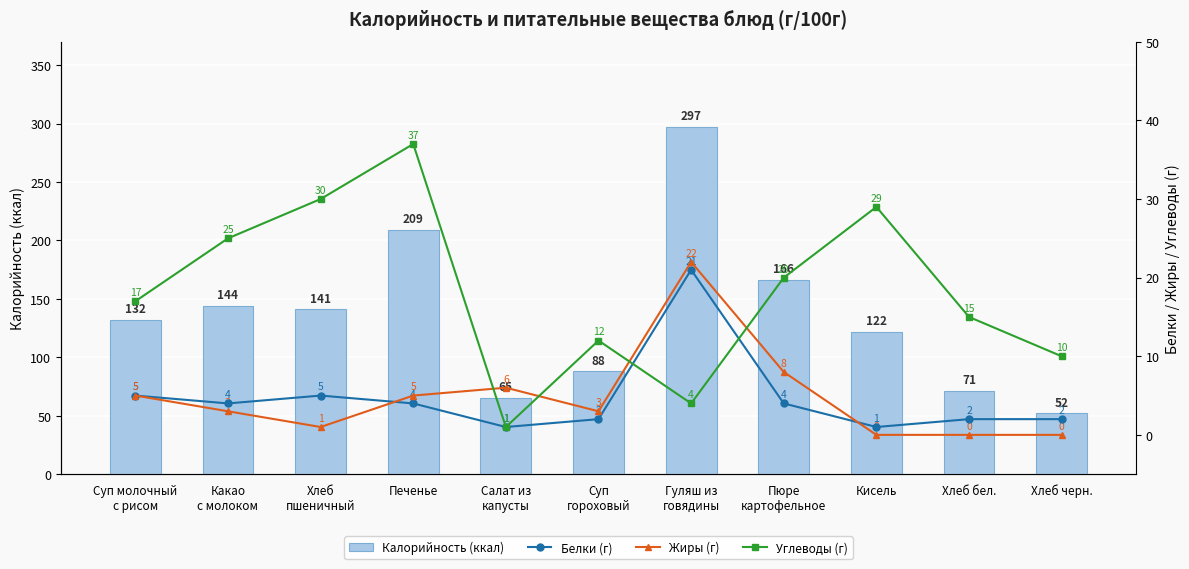

Reading left to right, extract all data points from this chart.

Калорийность (ккал): Суп молочный
с рисом=132	Какао
с молоком=144	Хлеб
пшеничный=141	Печенье=209	Салат из
капусты=65	Суп
гороховый=88	Гуляш из
говядины=297	Пюре
картофельное=166	Кисель=122	Хлеб бел.=71	Хлеб черн.=52
Белки (г): Суп молочный
с рисом=5	Какао
с молоком=4	Хлеб
пшеничный=5	Печенье=4	Салат из
капусты=1	Суп
гороховый=2	Гуляш из
говядины=21	Пюре
картофельное=4	Кисель=1	Хлеб бел.=2	Хлеб черн.=2
Жиры (г): Суп молочный
с рисом=5	Какао
с молоком=3	Хлеб
пшеничный=1	Печенье=5	Салат из
капусты=6	Суп
гороховый=3	Гуляш из
говядины=22	Пюре
картофельное=8	Кисель=0	Хлеб бел.=0	Хлеб черн.=0
Углеводы (г): Суп молочный
с рисом=17	Какао
с молоком=25	Хлеб
пшеничный=30	Печенье=37	Салат из
капусты=1	Суп
гороховый=12	Гуляш из
говядины=4	Пюре
картофельное=20	Кисель=29	Хлеб бел.=15	Хлеб черн.=10